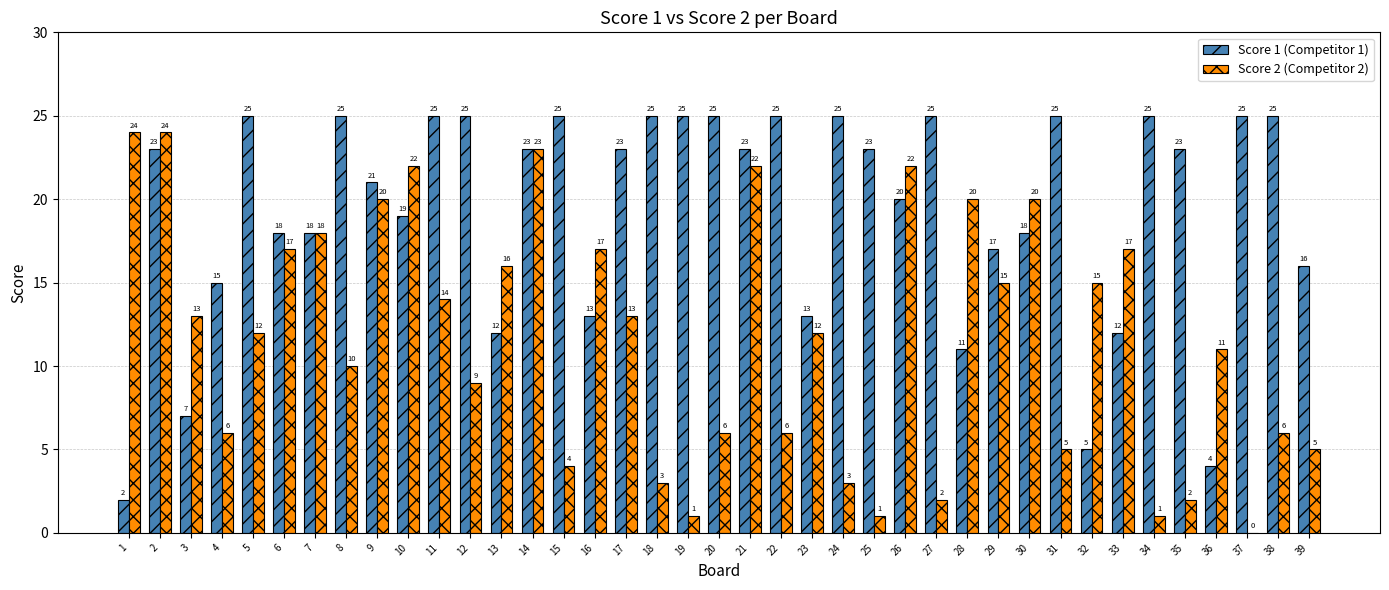

Which series has the widest spread of values?

Score 2 (Competitor 2)